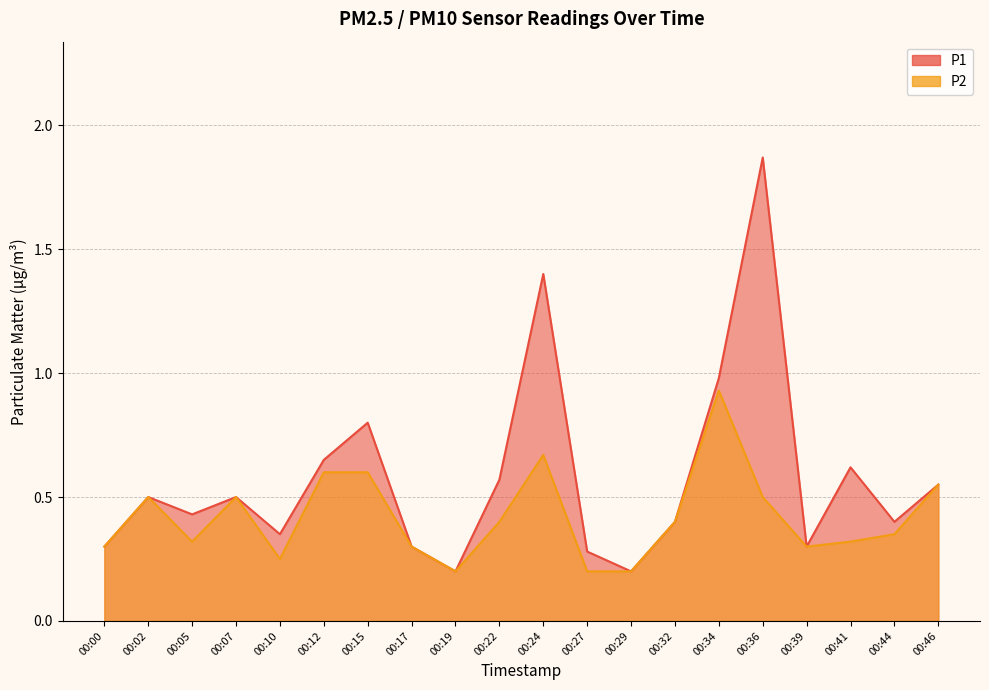

Rank the series at 00:19 from lowest to highest value.

P1, P2